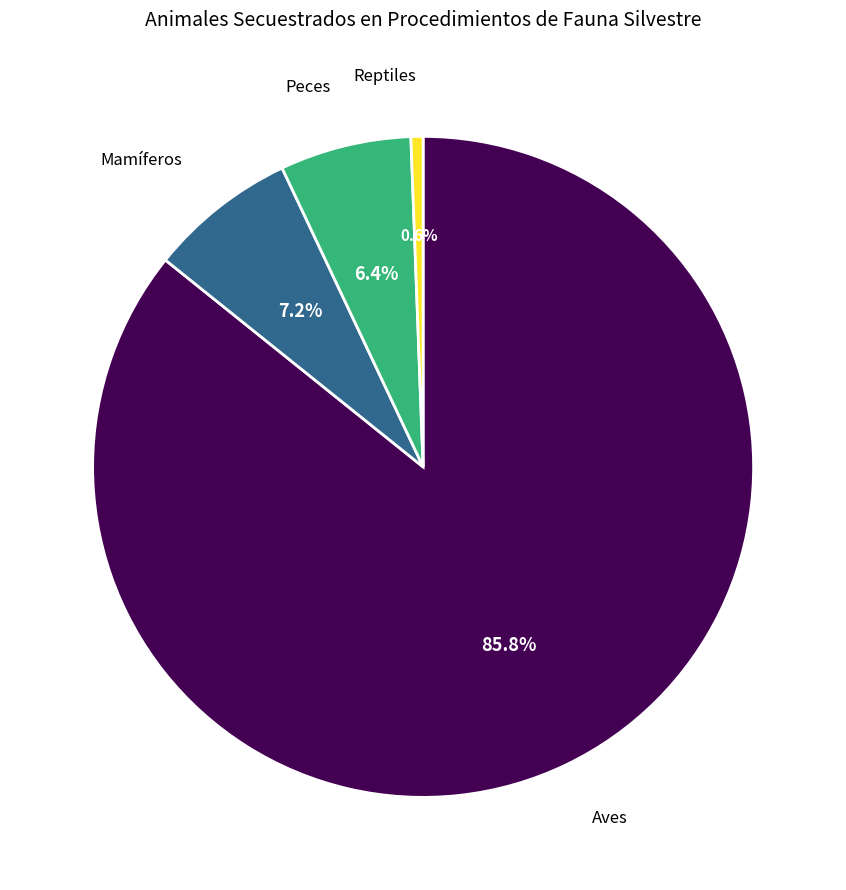

Does any single category account for the majority?

Yes